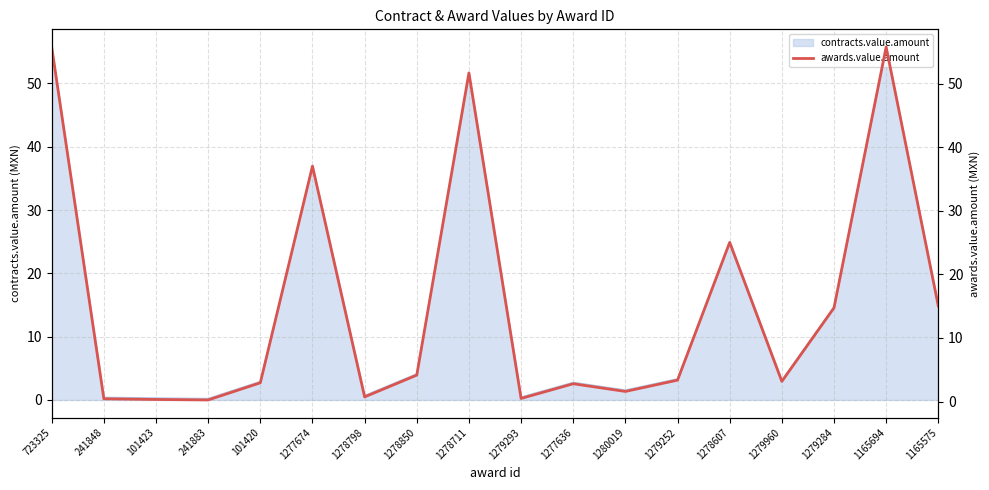

What is the highest value of the contracts.value.amount series?

55.8